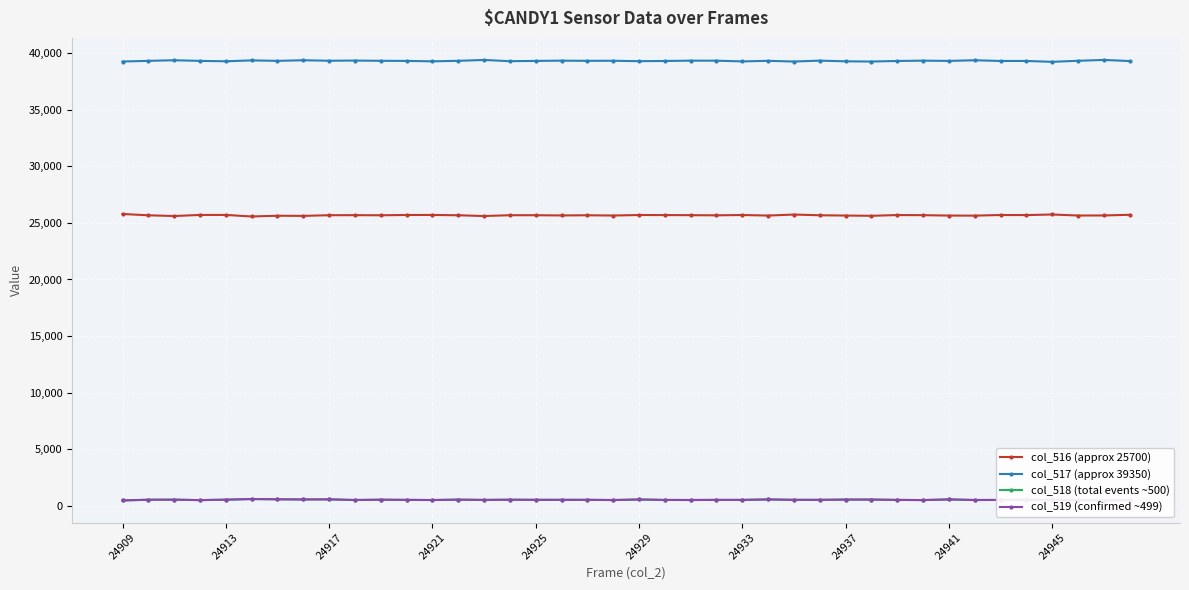

How many interior local valleys does the col_516 (approx 25700) series have?

13